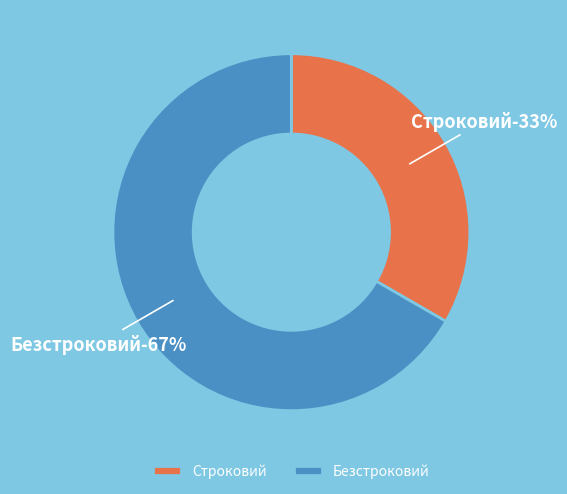

Rank the categories by value from highest to lowest.

Безстроковий, Строковий